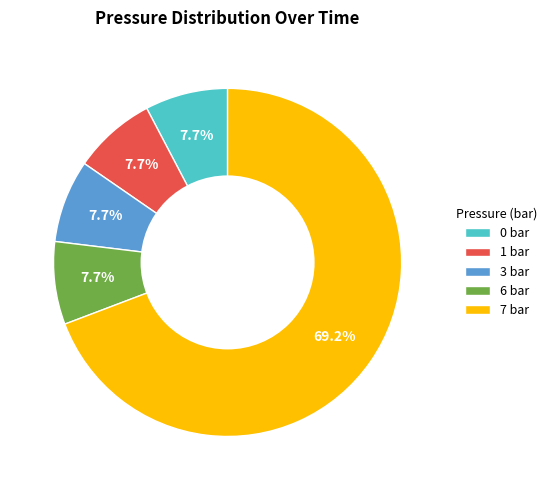

Is there a majority slice in this chart?

Yes